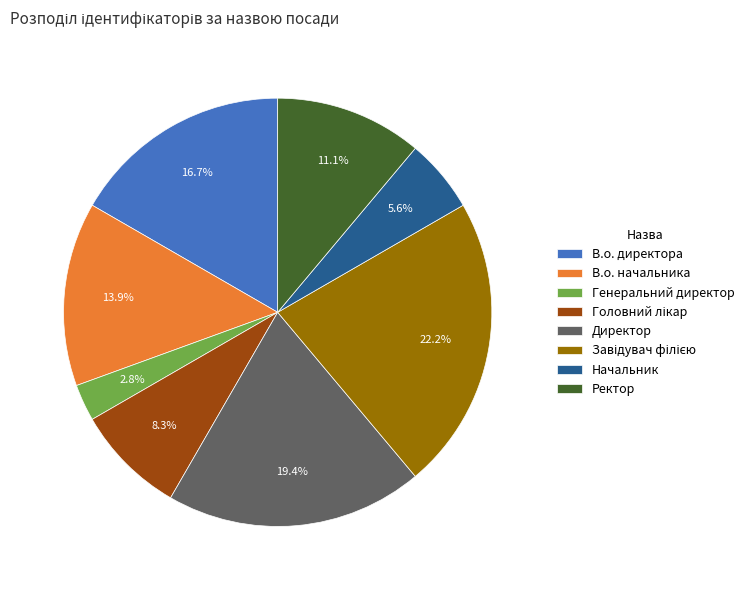

Approximately how many times larger is the value at В.о. директора compared to В.о. начальника?

1.2